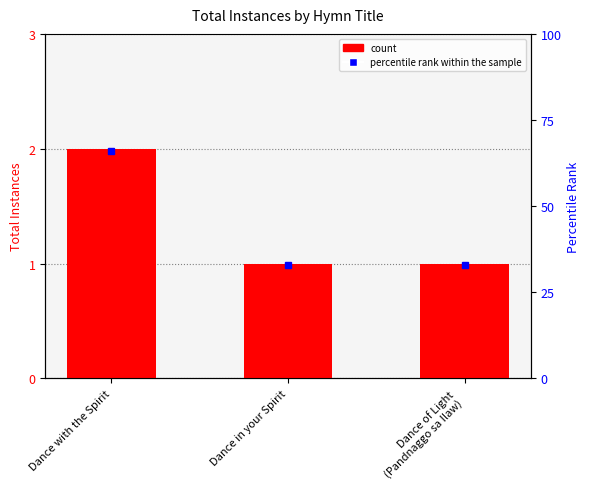

At which label does percentile rank within the sample reach its peak?

Dance with the Spirit